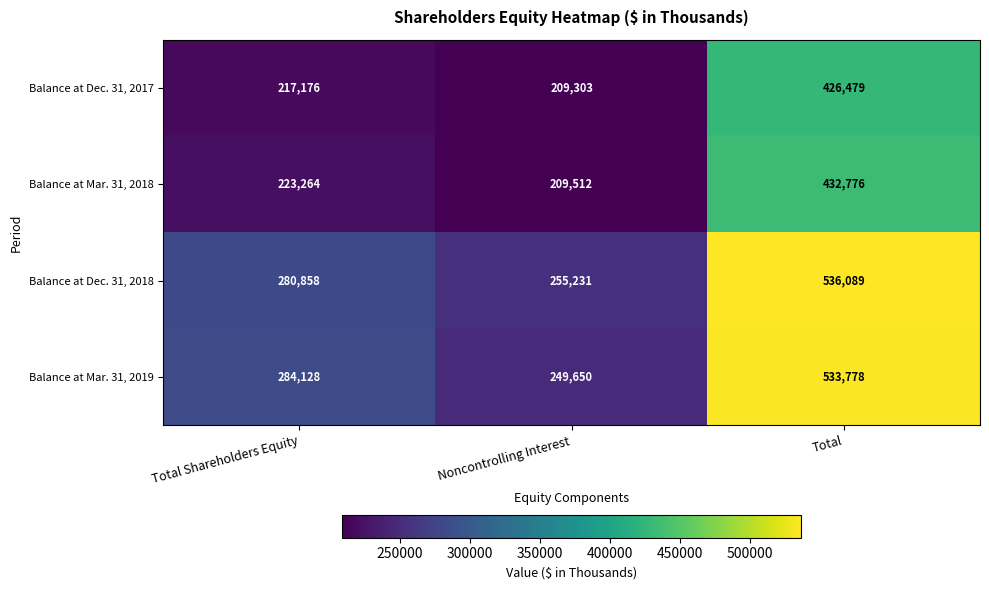

At how many categories does at least one series exceed 360509?

1